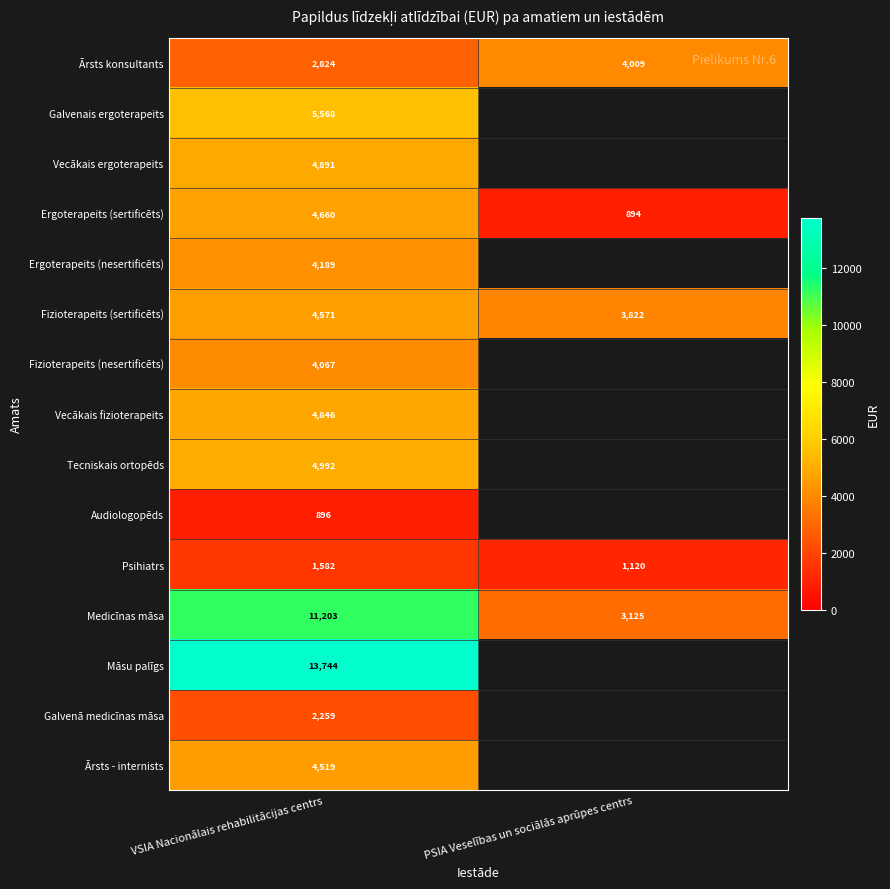

True or false: Galvenais ergoterapeits has a value of 3071.7 at VSIA Nacionālais rehabilitācijas centrs.

False